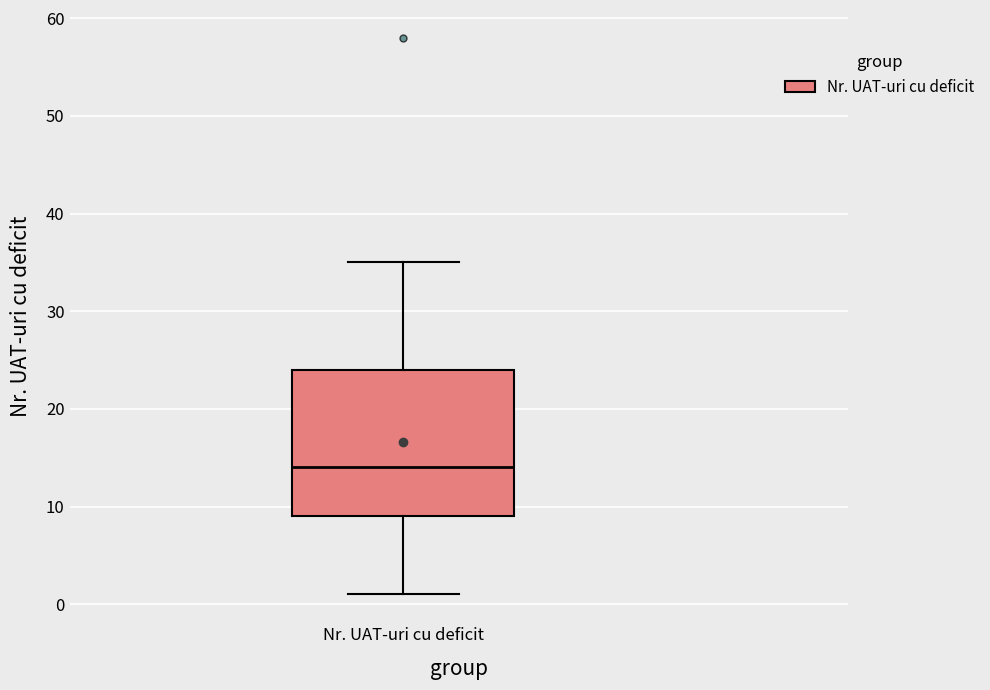

Where does the upper whisker of the box for Nr. UAT-uri cu deficit end on the y-axis? The values are not printed on the chart, so give them approximately, as read against the axis.

35